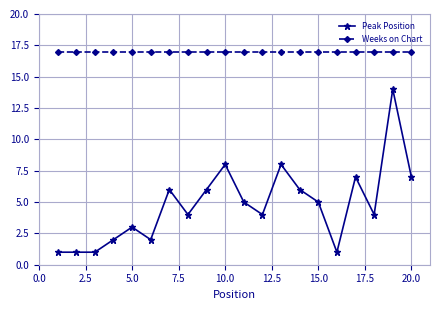

Which series has the largest total across all categories?

Weeks on Chart